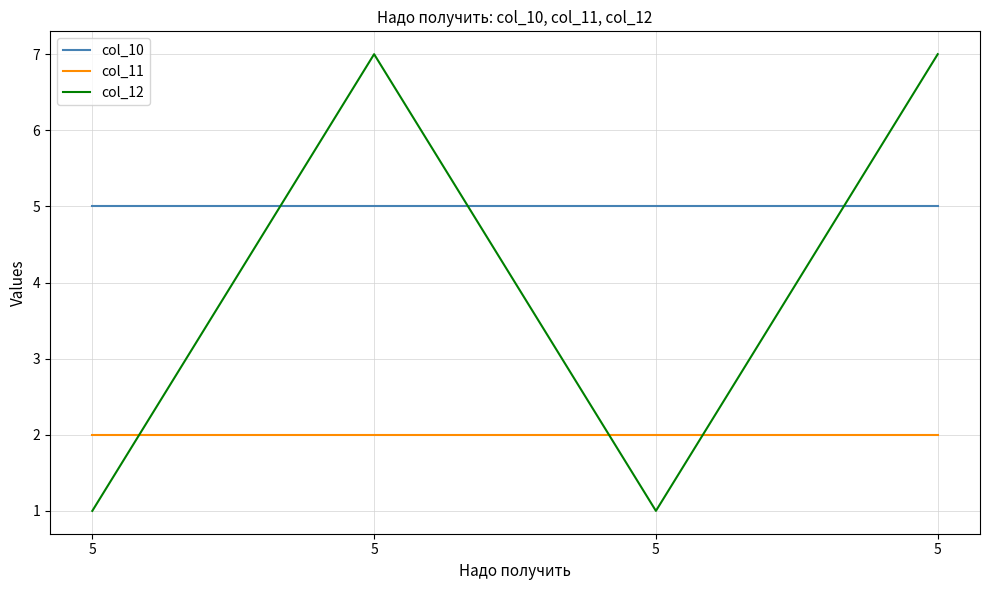

True or false: col_12 and col_11 cross at least once.

True